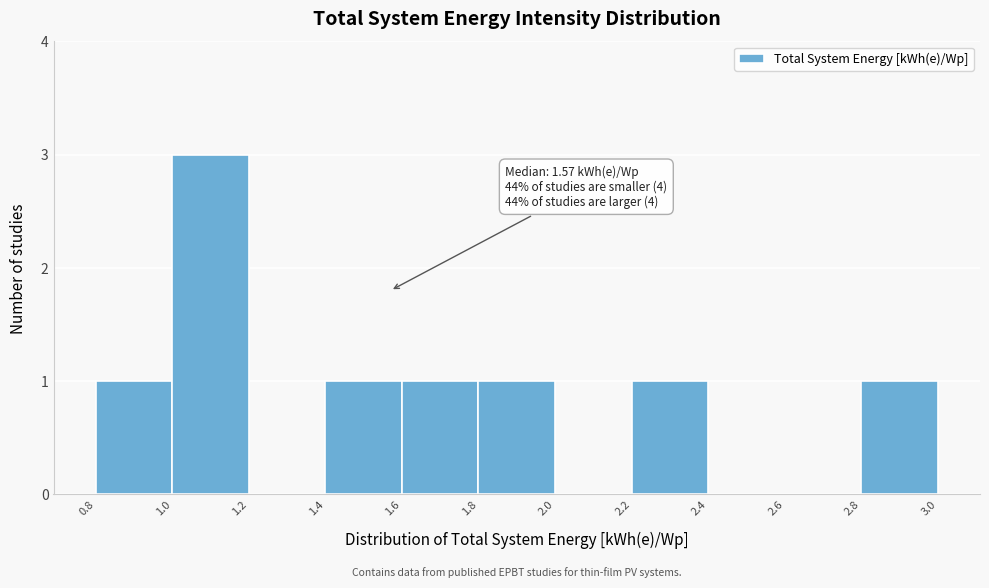

Which range on the x-axis has the tallest bar?

1.0 to 1.2